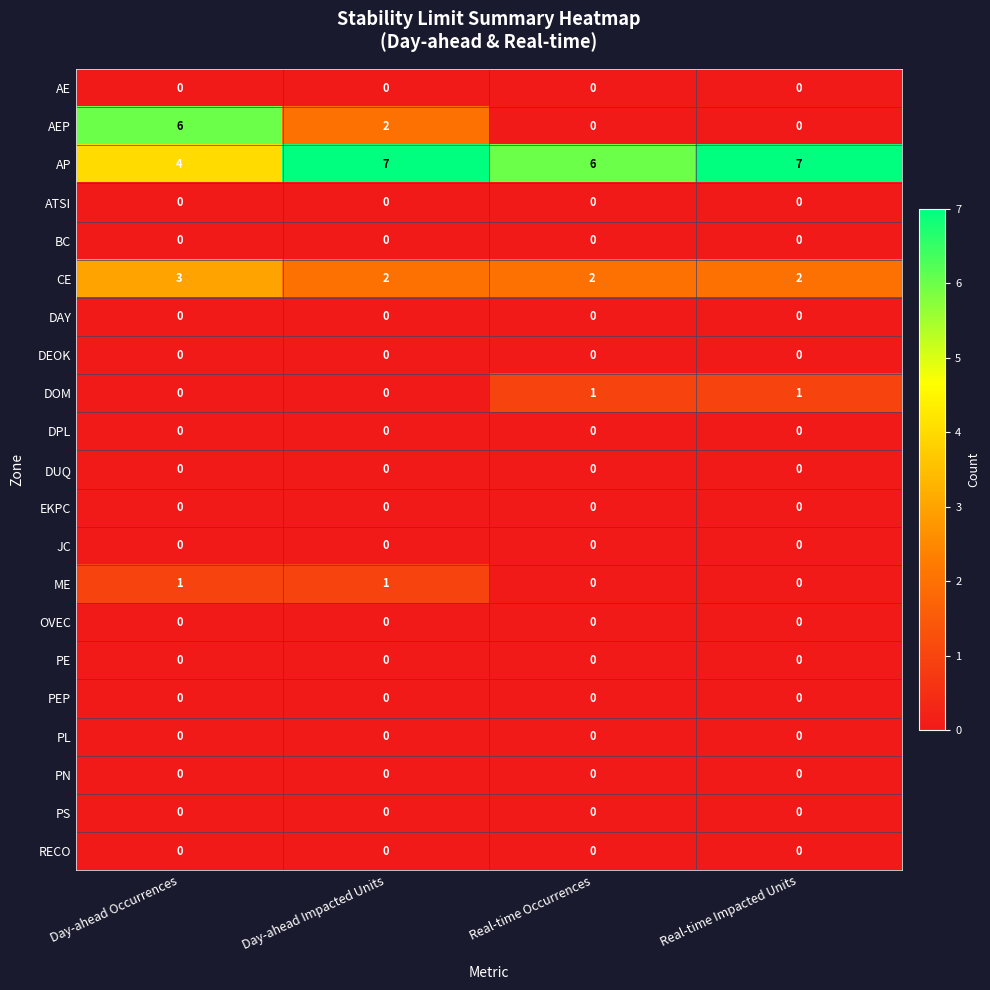

What is the spread (max minus min) of values at Real-time Impacted Units?

7